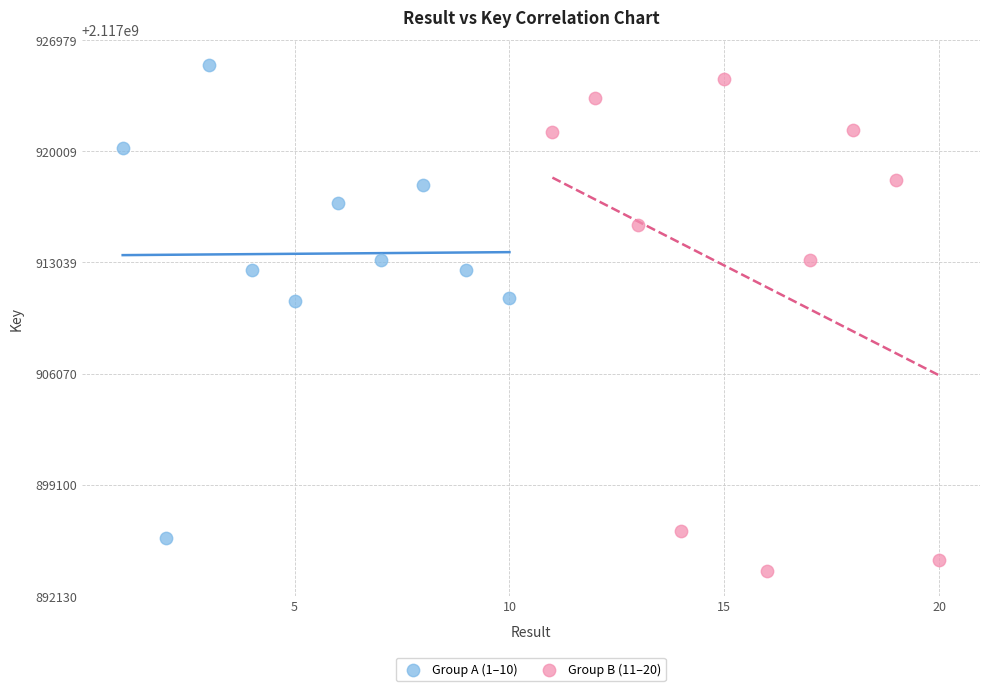

Which series has the largest Y range (max minus min)?

Group B (11–20)